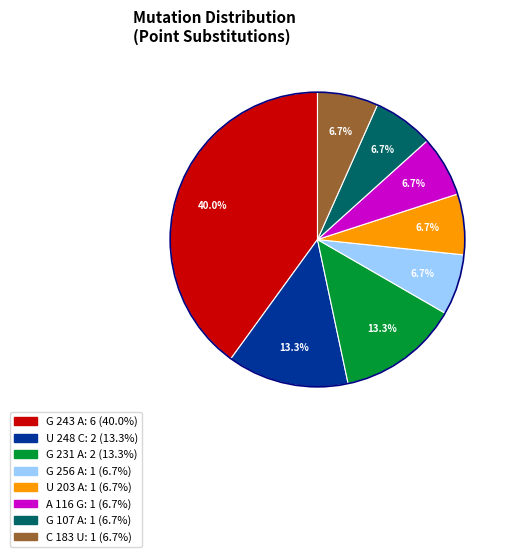

To the nearest percent, what is the average slice percentage?

12%